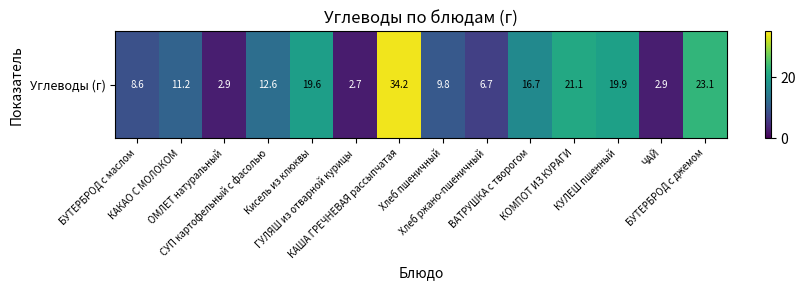

The value at БУТЕРБРОД с маслом is 8.6. True or false?

True